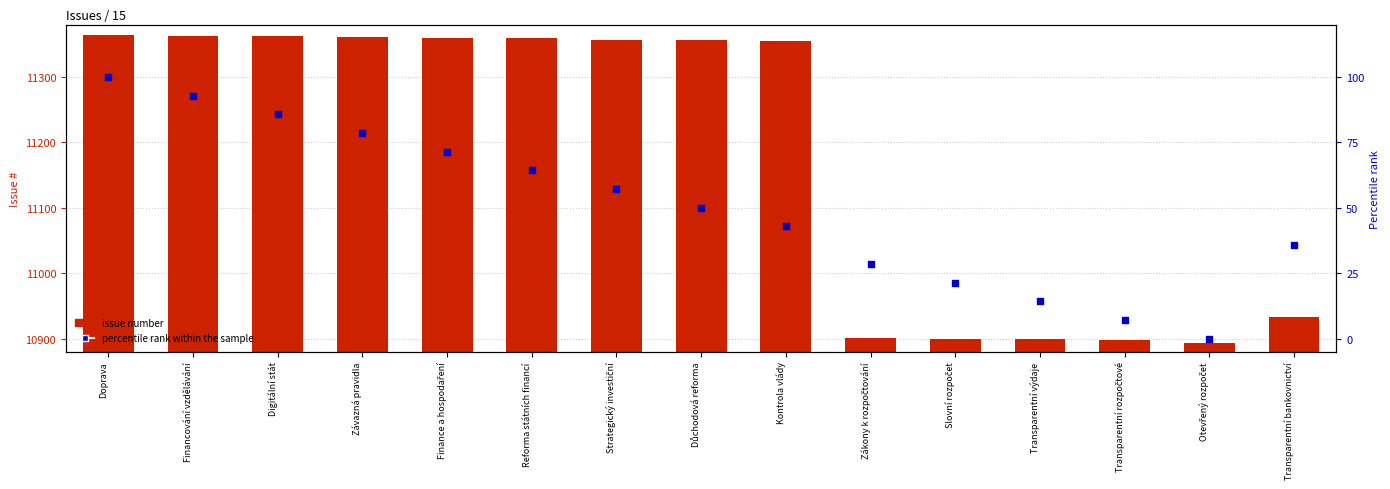

Which series contains the highest Y value?

issue number